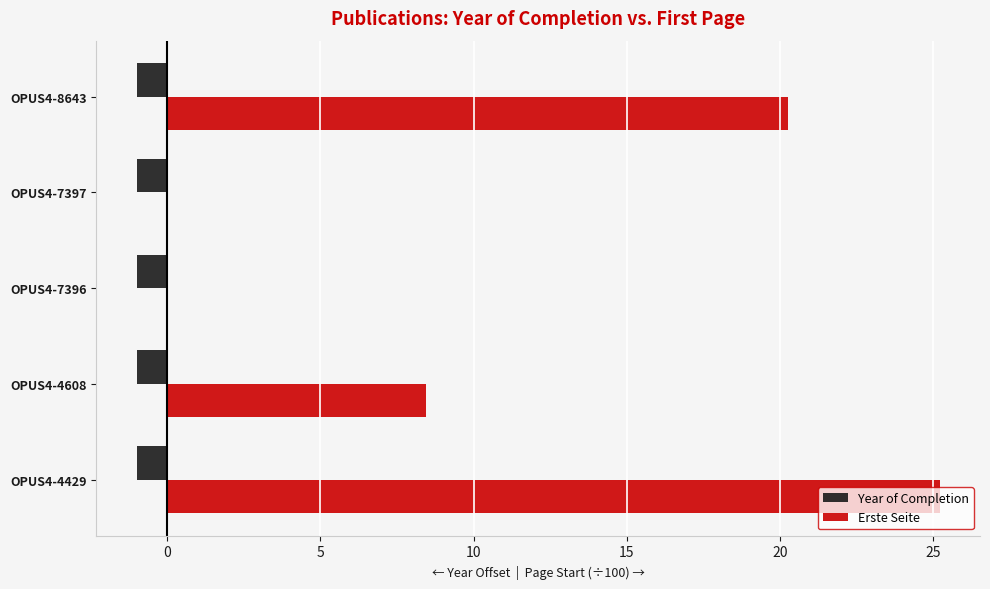

What are all the series names shown in the legend?

Year of Completion, Erste Seite